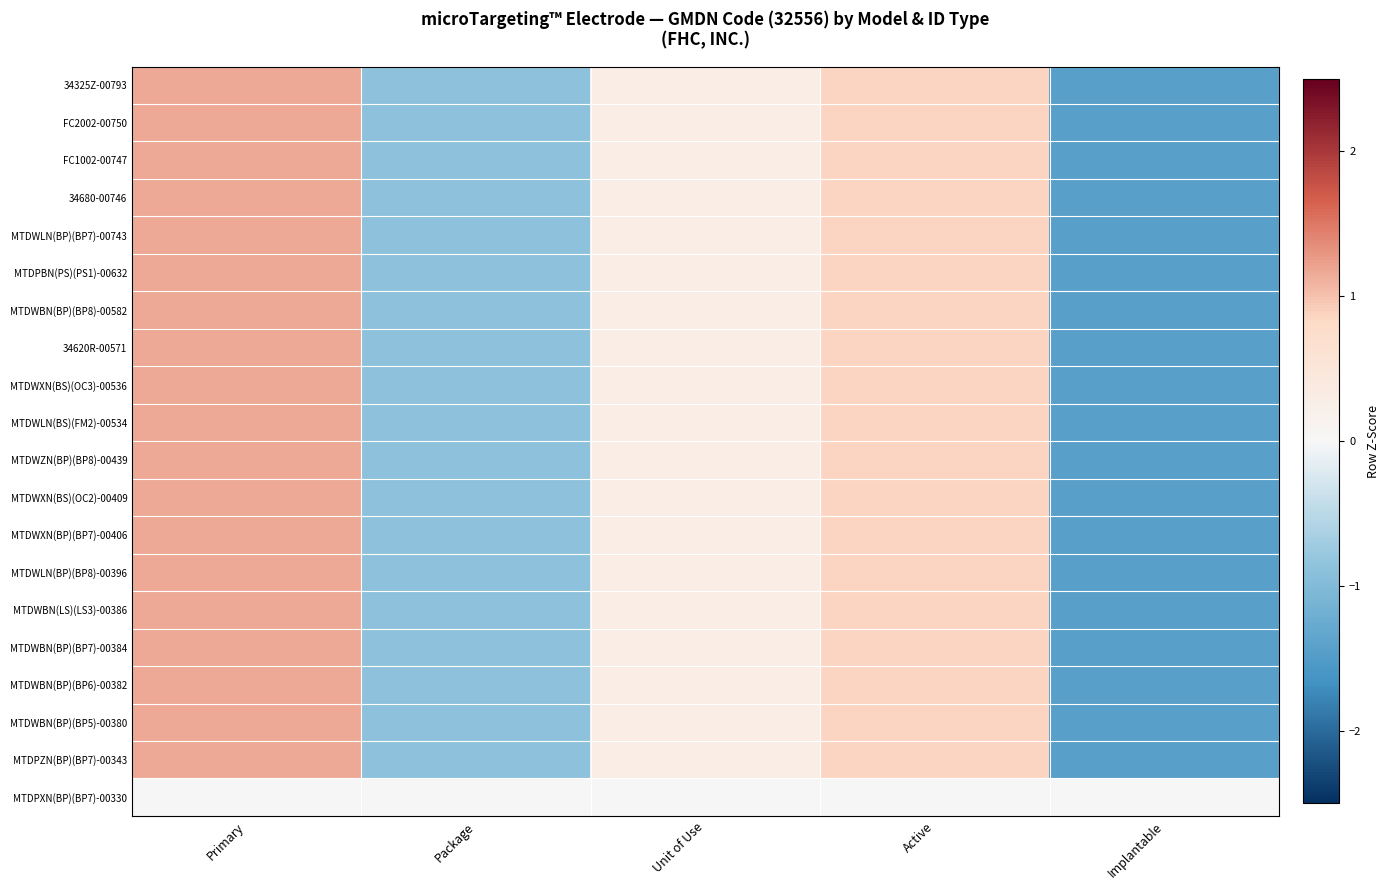

Which series has the widest spread of values?

34325Z-00793